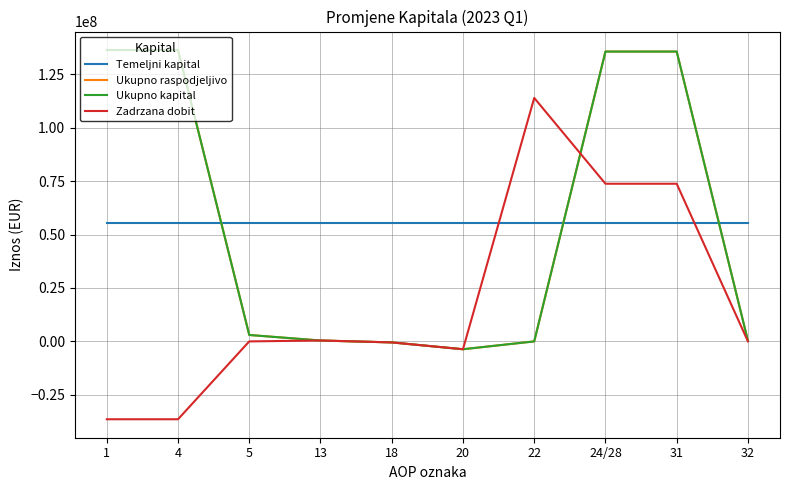

Which series changed the most between 1 and 32?

Ukupno raspodjeljivo